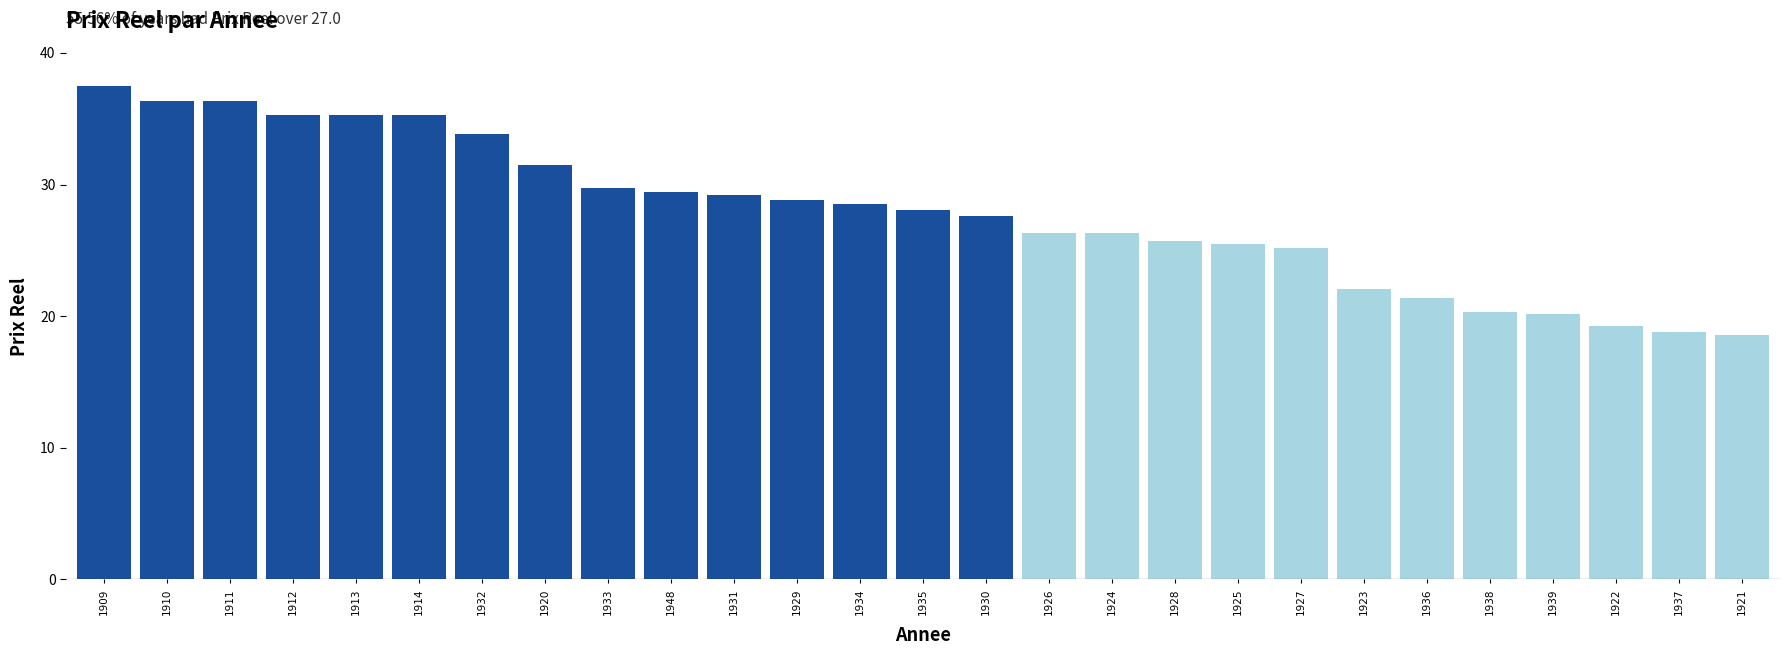

The value at 1929 is 47.1. True or false?

False